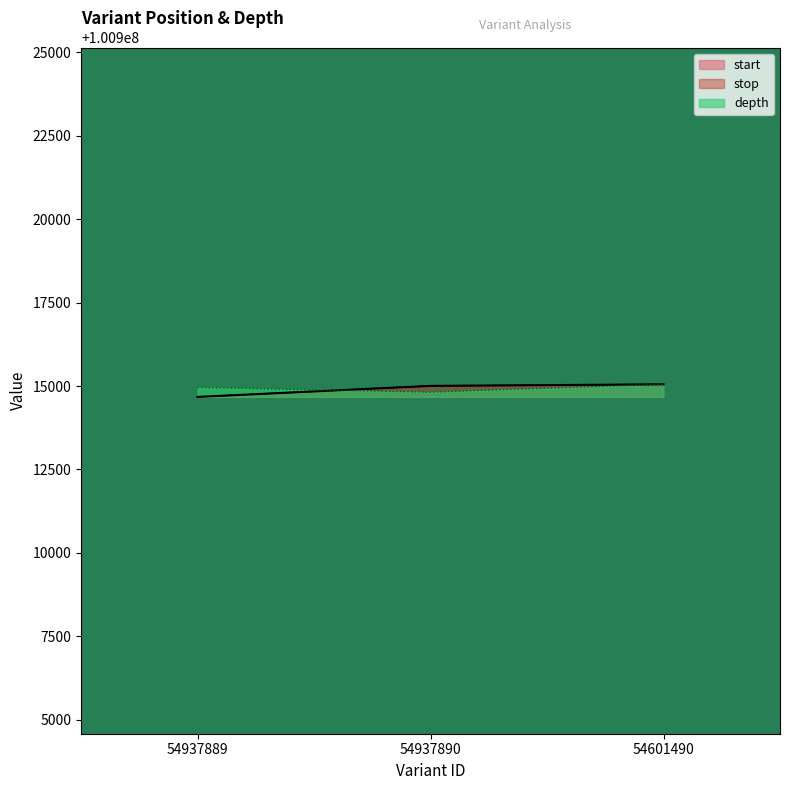

True or false: depth has a value of 100914956.5 at 54937889.

True